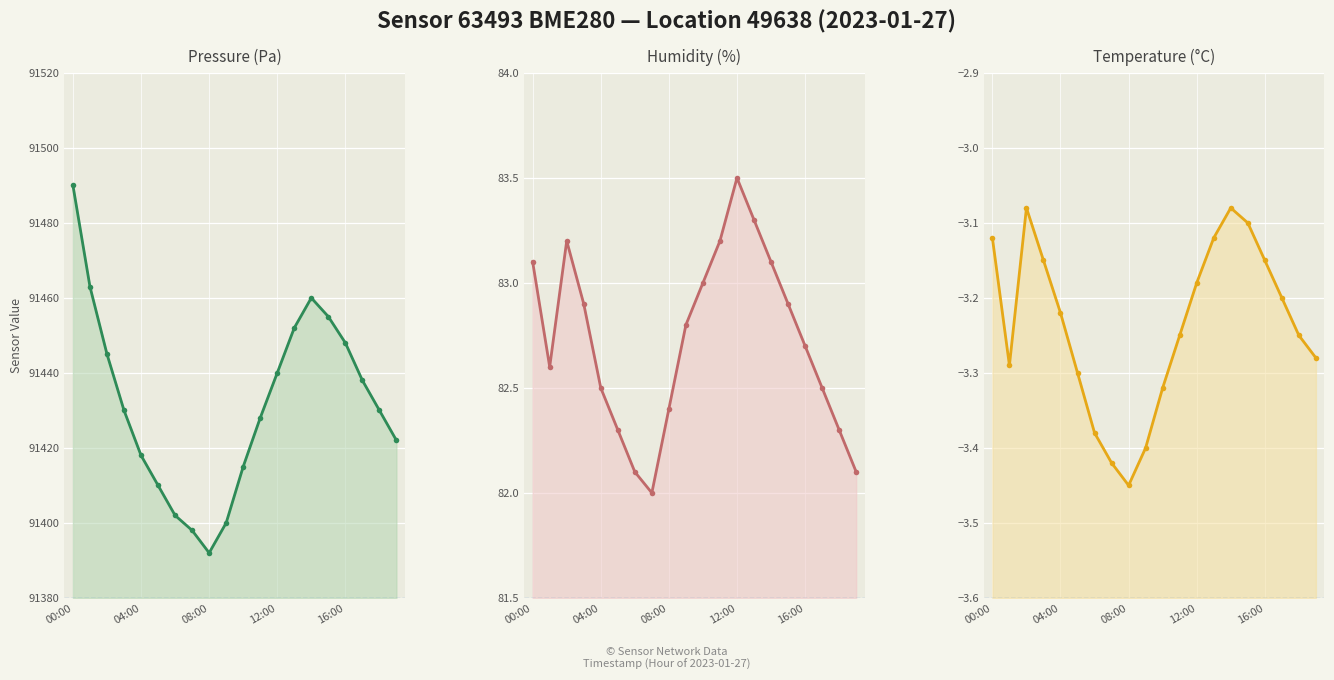

True or false: temperature and pressure intersect in this chart.

False